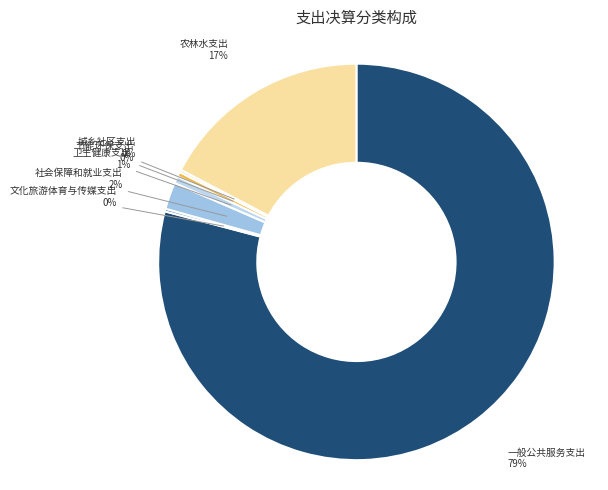

Rank the categories by value from highest to lowest.

一般公共服务支出, 农林水支出, 社会保障和就业支出, 卫生健康支出, 节能环保支出, 文化旅游体育与传媒支出, 城乡社区支出